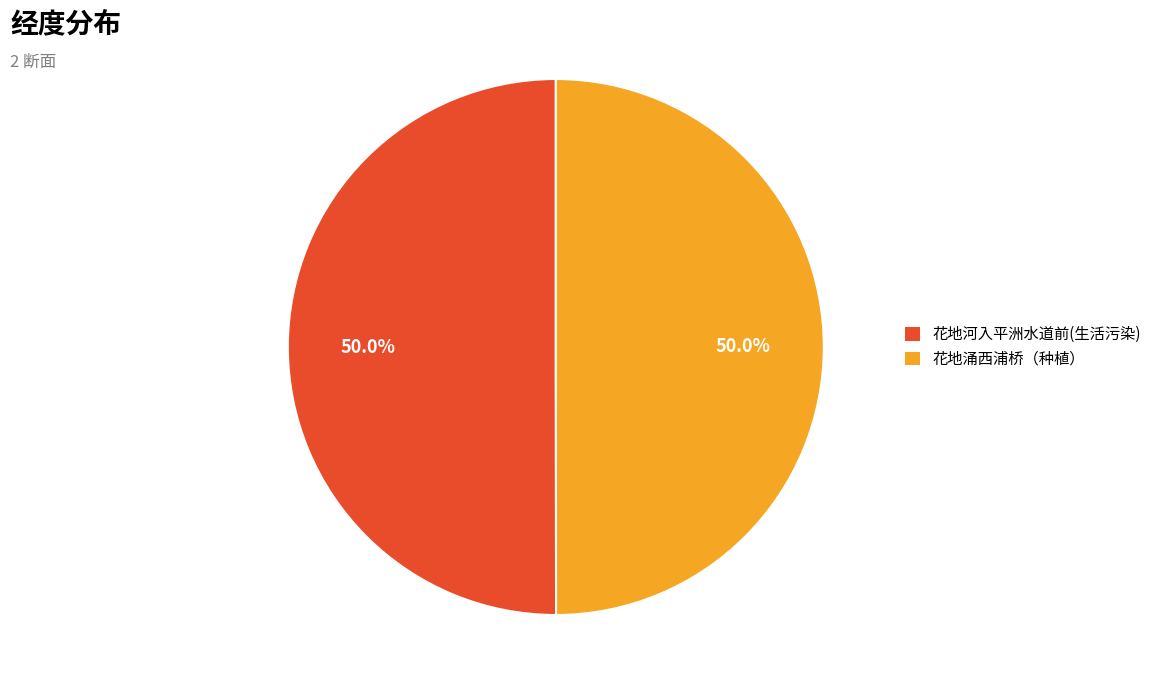

What is the ratio of the value at 花地涌西浦桥（种植） to the value at 花地河入平洲水道前(生活污染)?

1.0